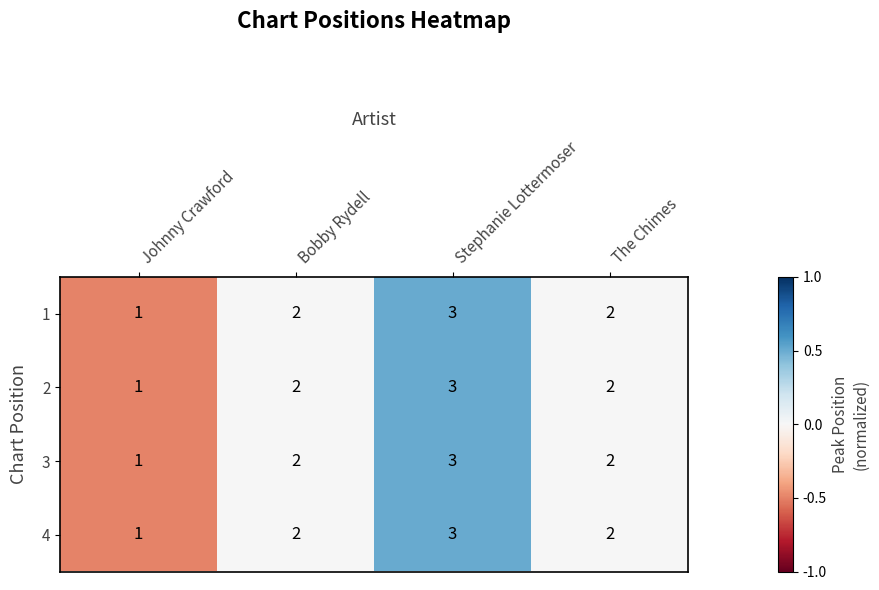

How many 1 values are between 2 and 3?

3